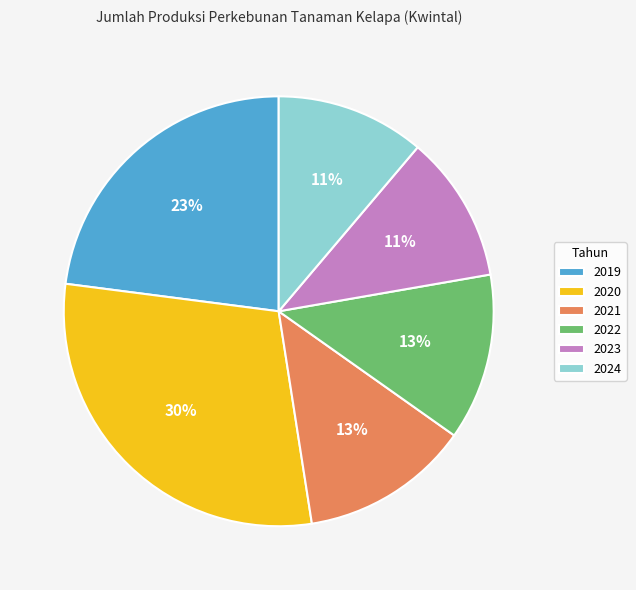

What is the ratio of the value at 2022 to the value at 2020?

0.4